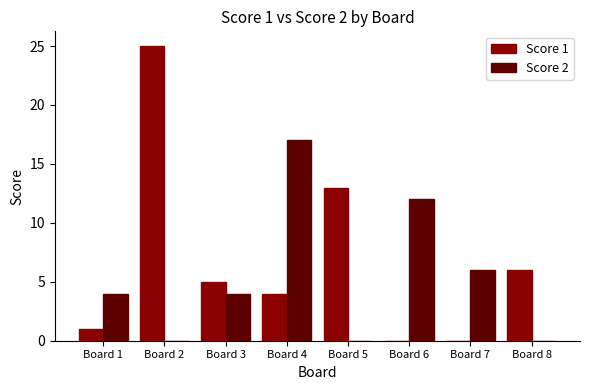

The Score 1 series shows 17 at Board 5. True or false?

False